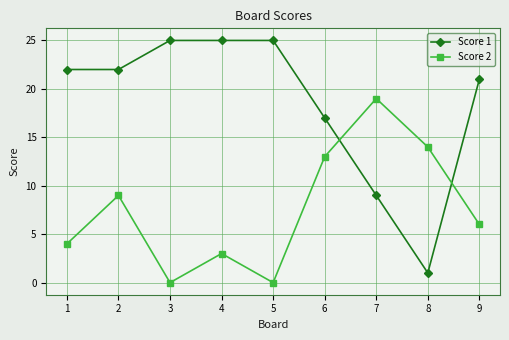

What is the difference between the maximum and minimum values in the Score 1 series?

24